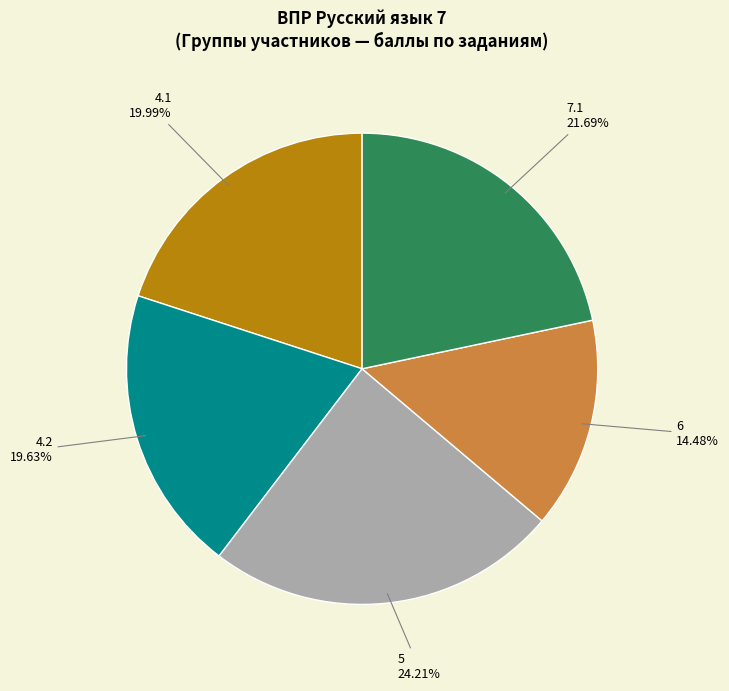

To the nearest percent, what portion does 6 represent?

14%